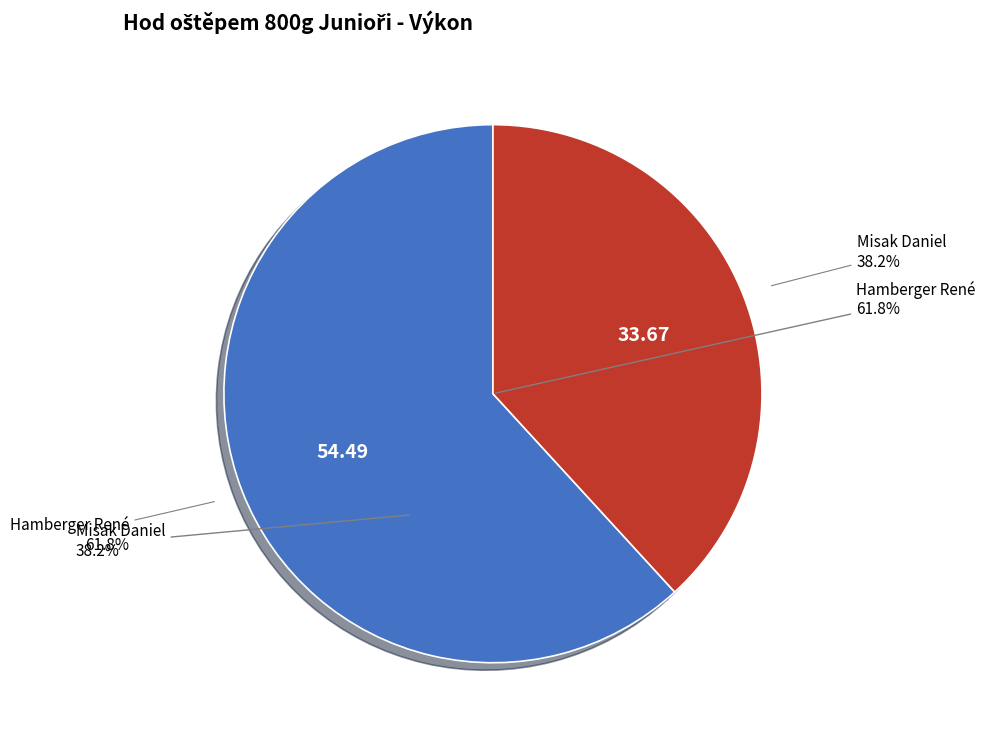

Is it true that Hamberger René is 62% of the pie?

True